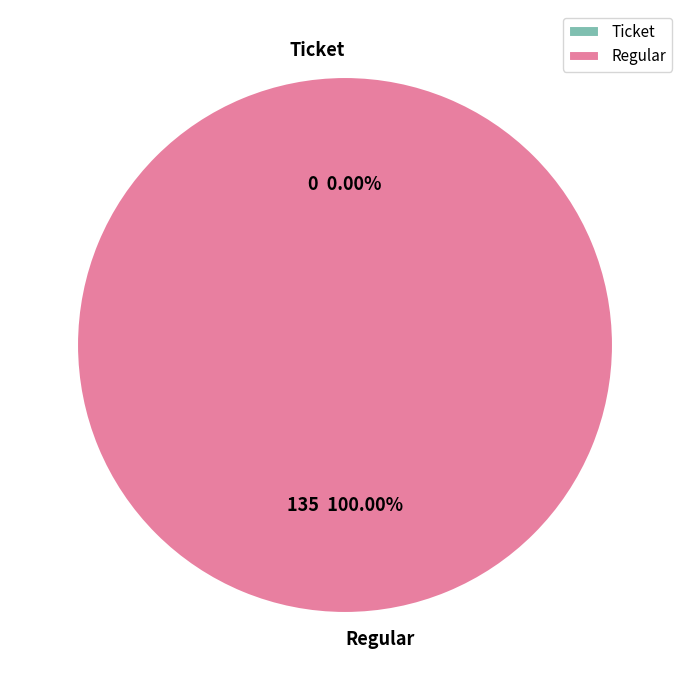

How many slices are in this pie chart?

2